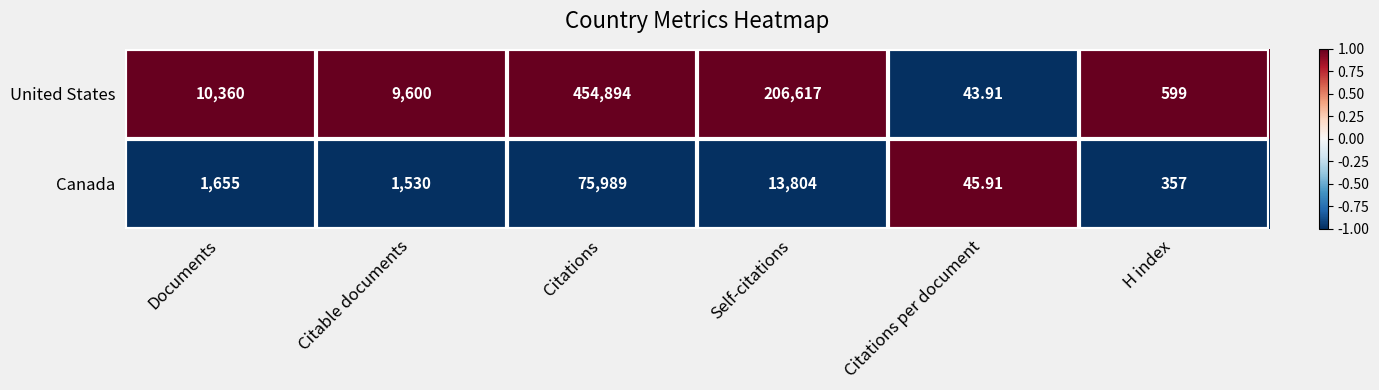

At which label is United States closest to 227468?

Self-citations